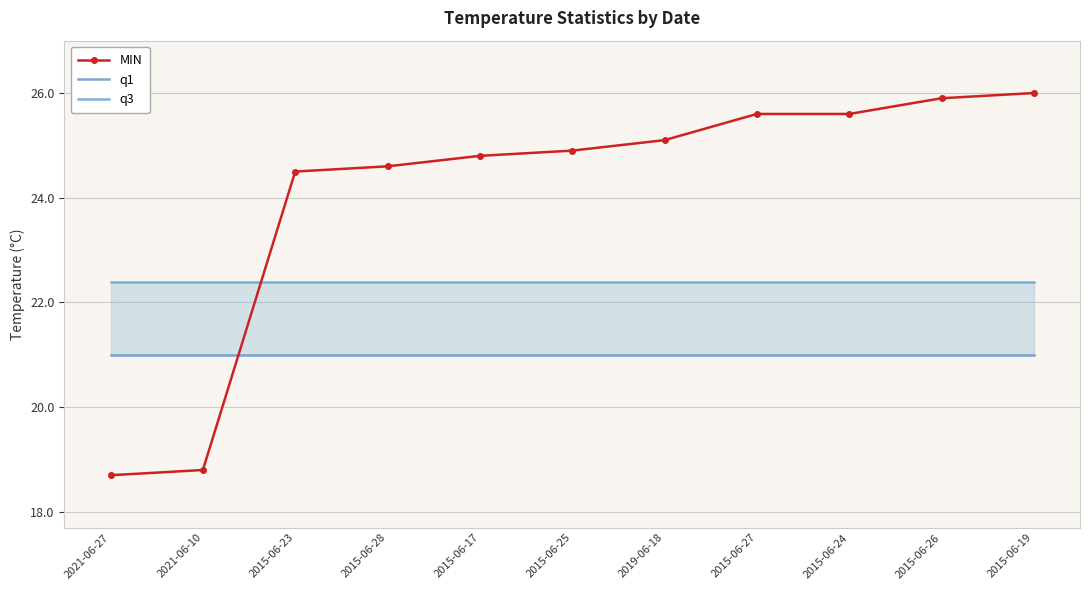

Which series has the widest spread of values?

MIN